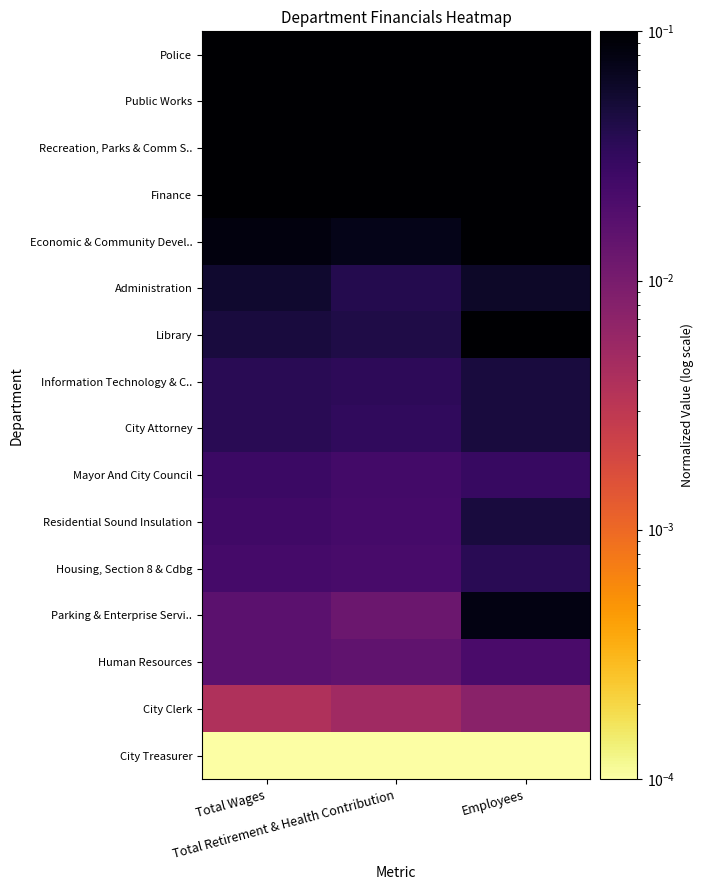

Count the number of data series in this chart.

16